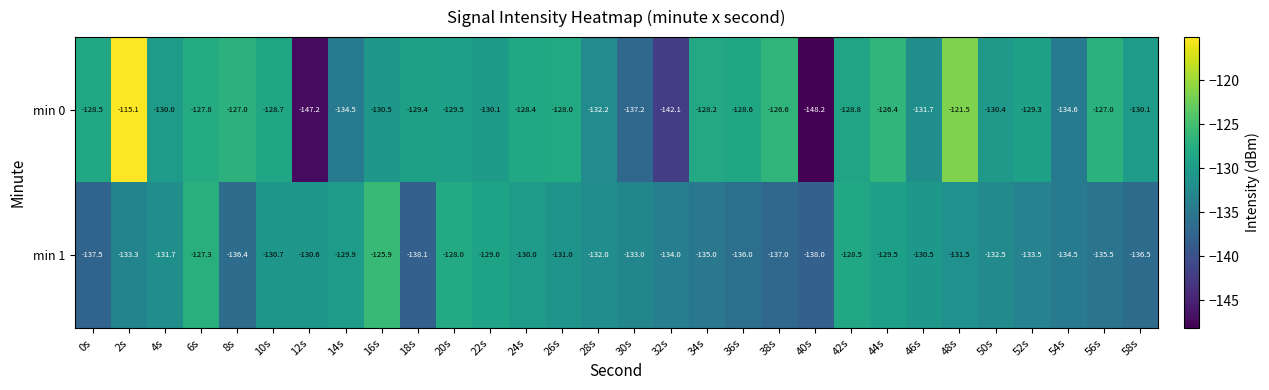

What is the sum of the min 0 values at 44s and 24s?

-254.8